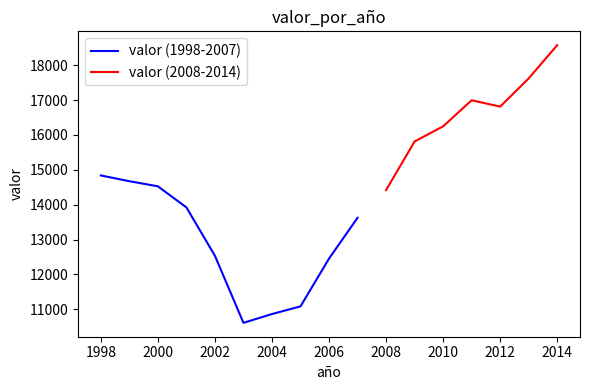

What is the difference between the maximum and second lowest values?

7706